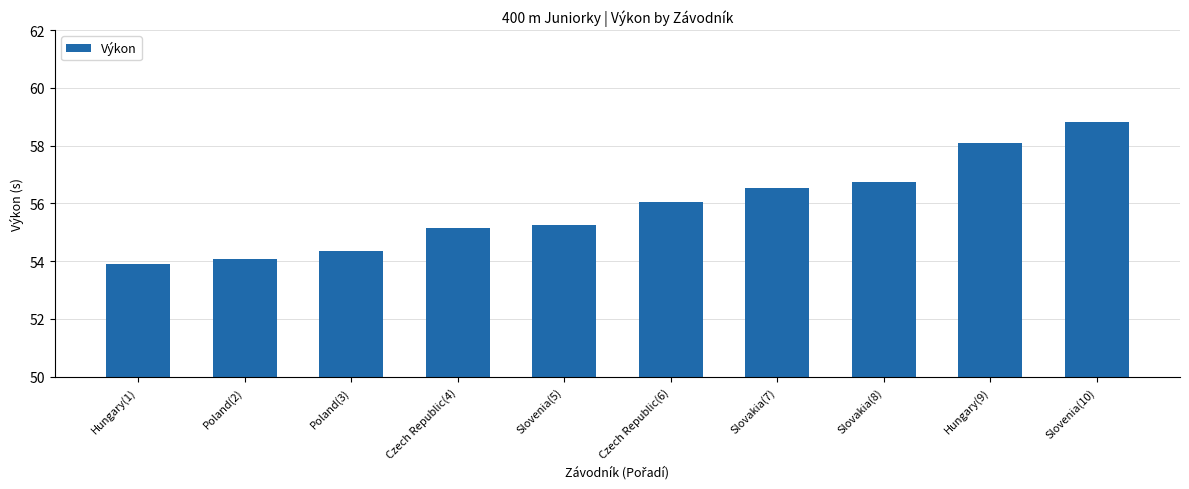

Are the bars horizontal?

No